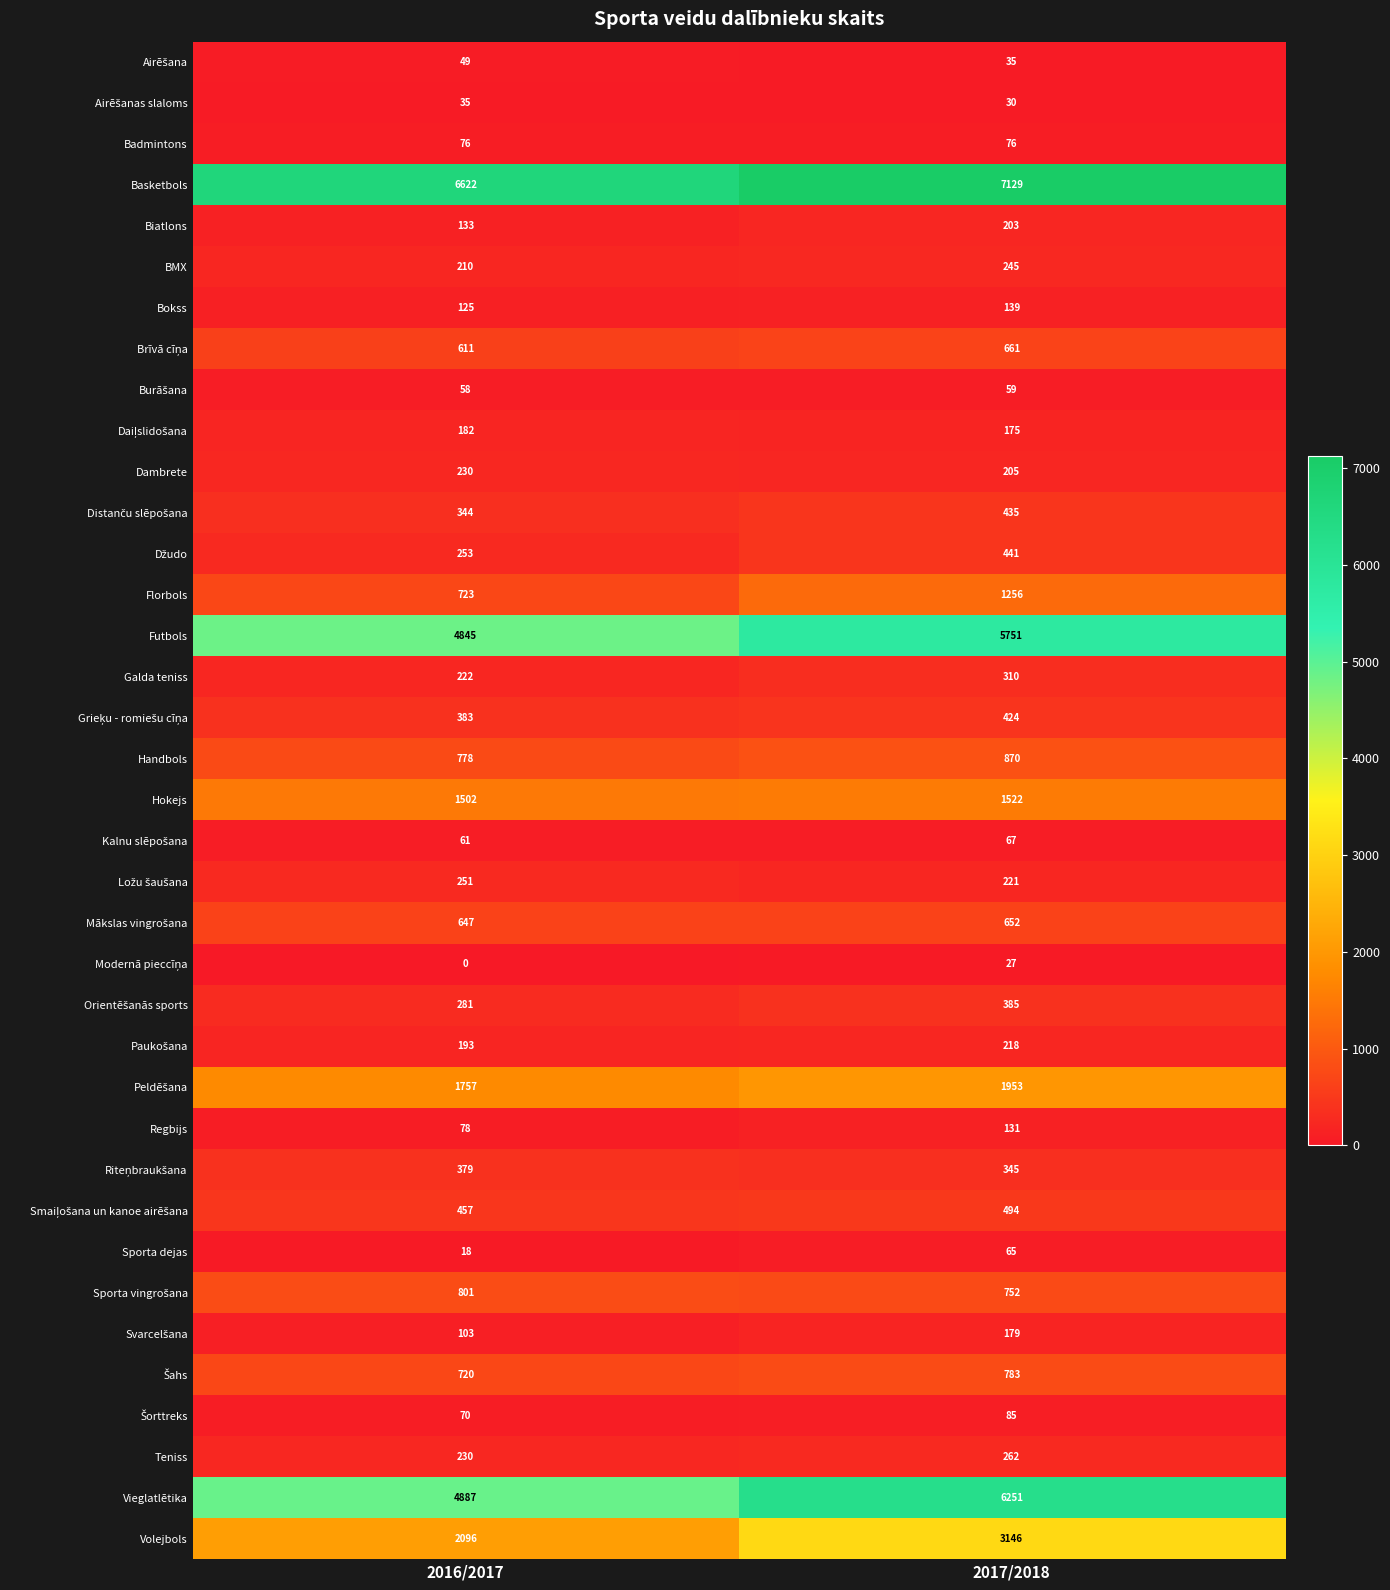

Rank the categories by Volejbols value from lowest to highest.

2016/2017, 2017/2018